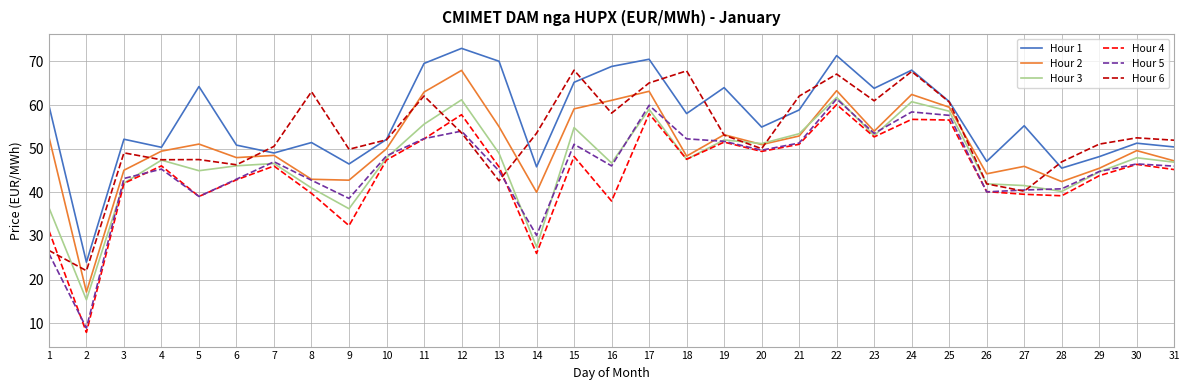

The value of Hour 2 at 3 is 45.1. True or false?

True